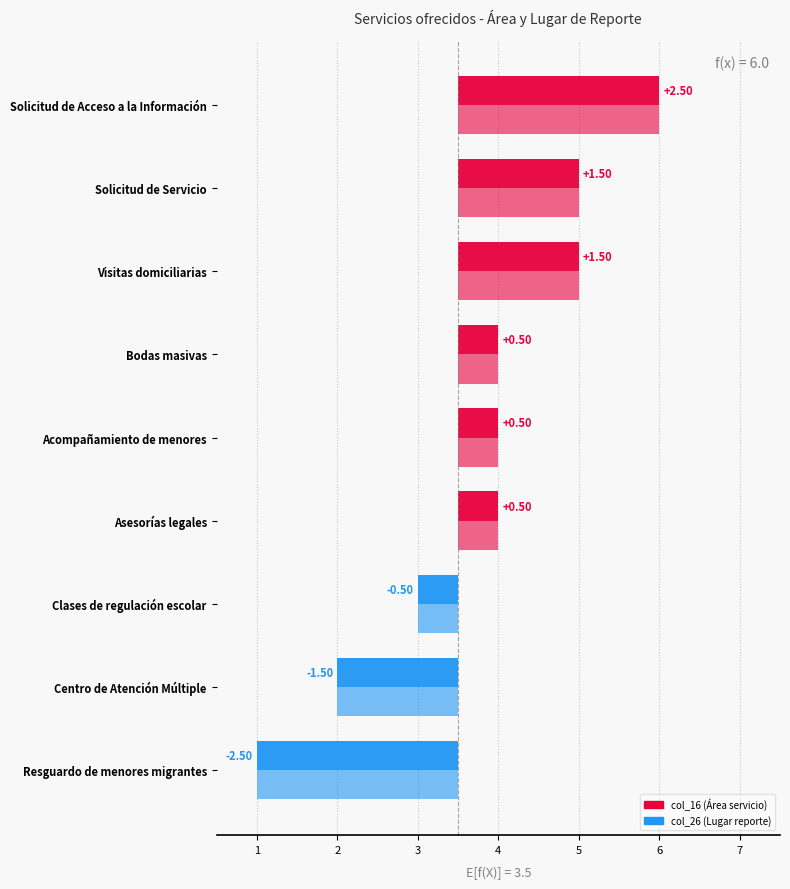

How many values in the col_16 series exceed 0?

6